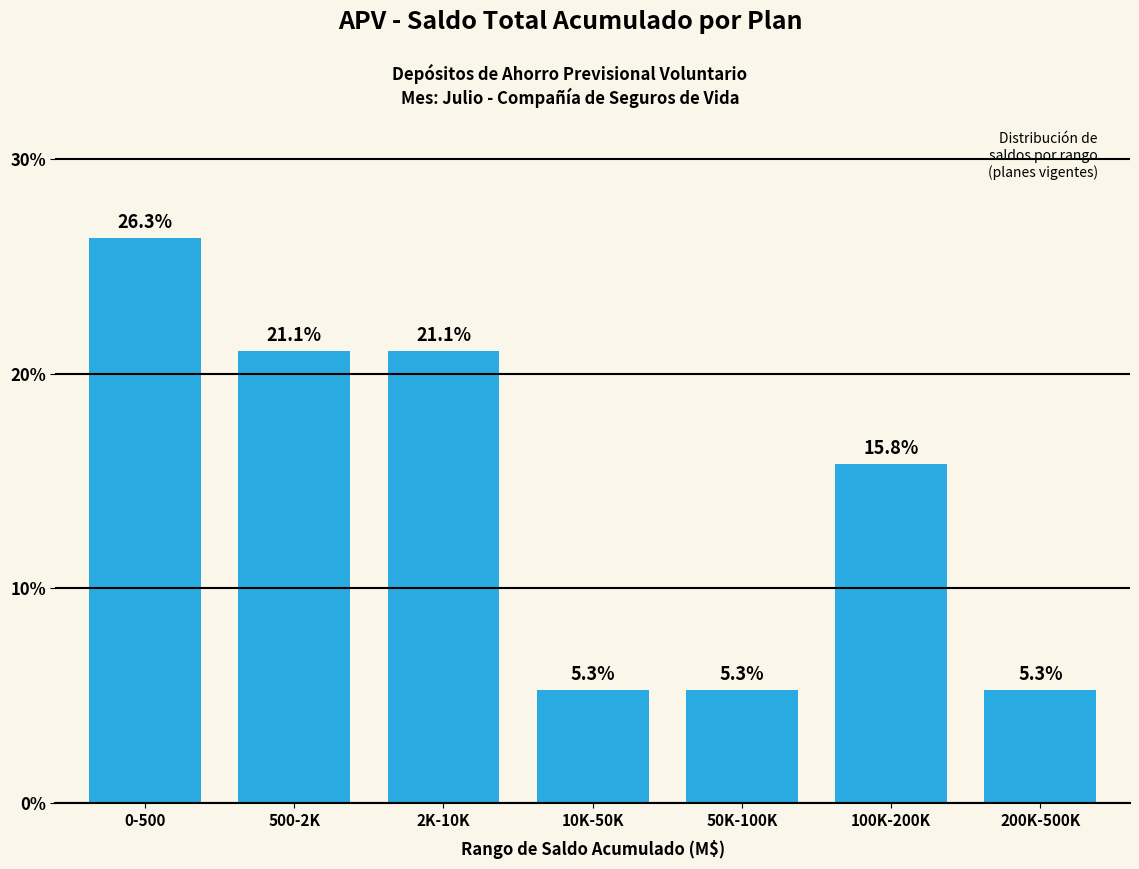

Reading left to right, what are all the values shown in this chart?

26.3	21.1	21.1	5.3	5.3	15.8	5.3